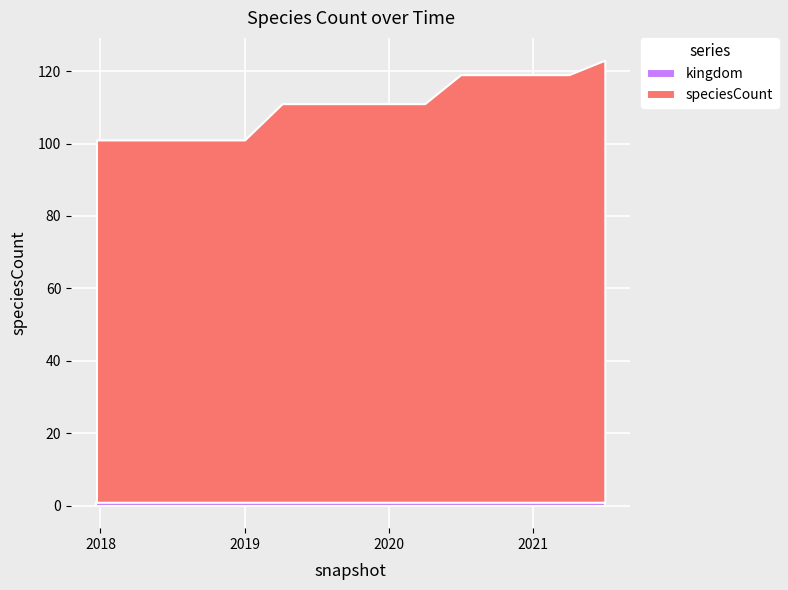

What are all the series names shown in the legend?

speciesCount, kingdom